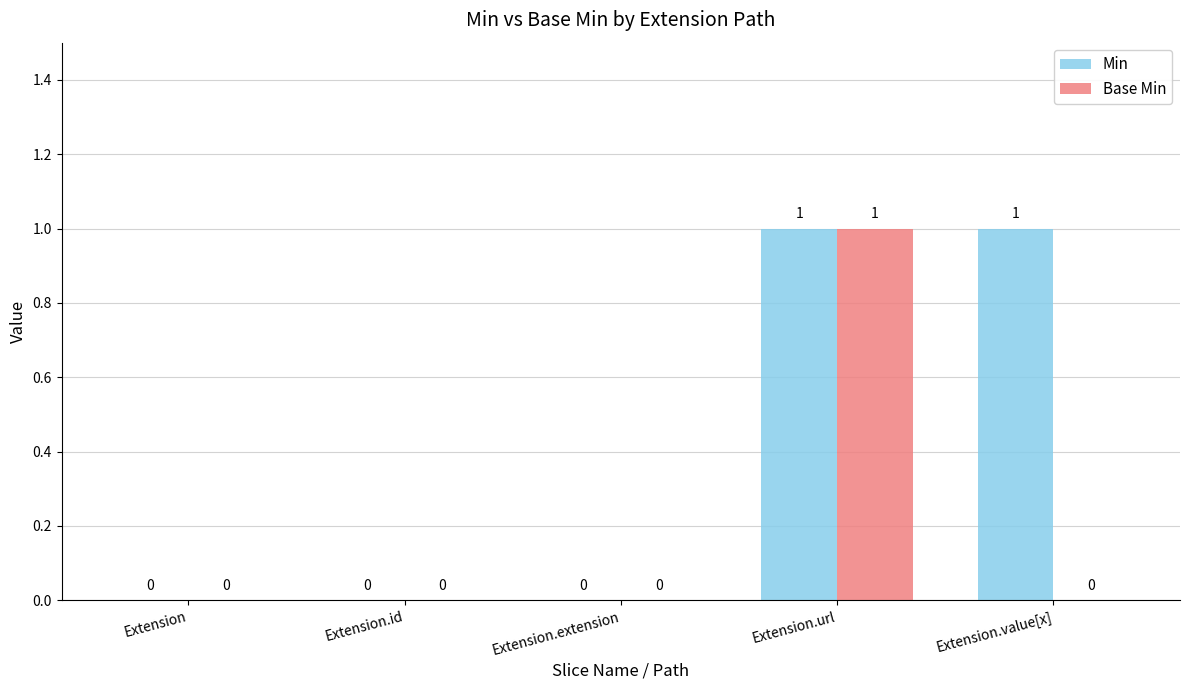

Which category has the highest value in the Base Min series?

Extension.url